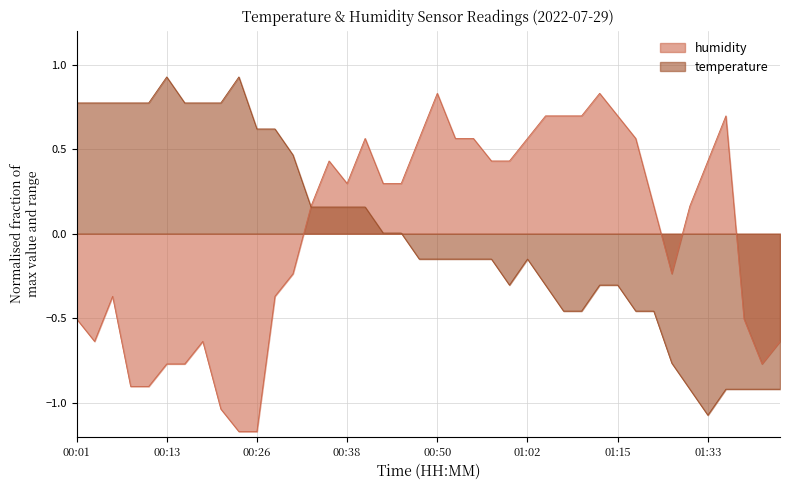

Rank the series at 00:33 from highest to lowest value.

humidity, temperature